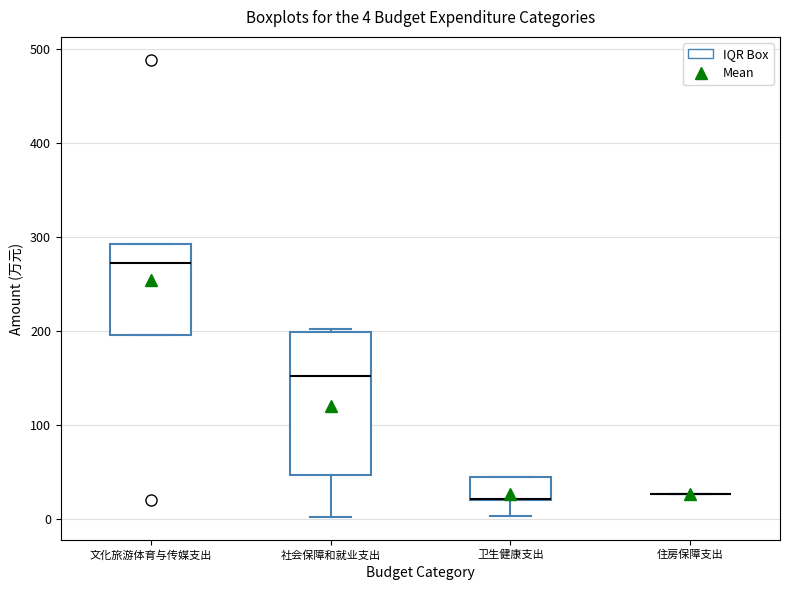

Comparing the boxes themselves (not the whiskers), which one is the tallest?

社会保障和就业支出